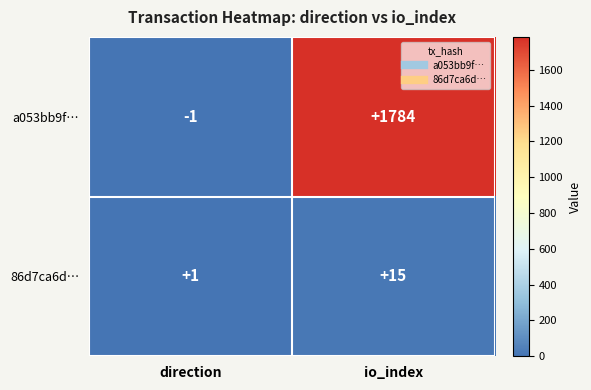

Rank the series at io_index from highest to lowest value.

a053bb9f…, 86d7ca6d…